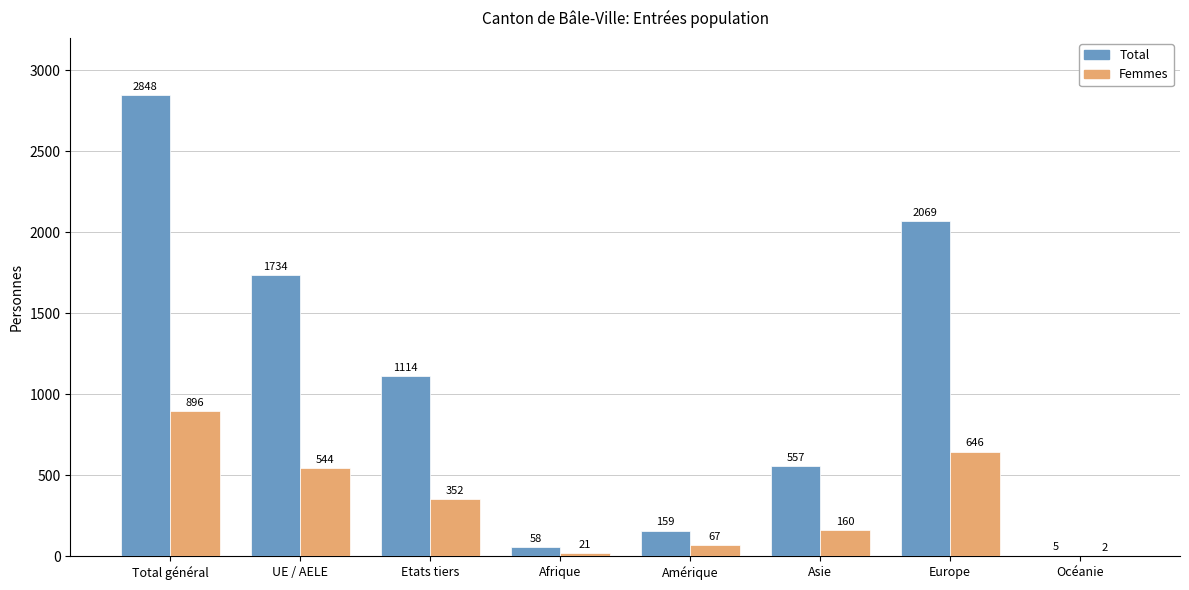

What is the sum of all Femmes values?

2688